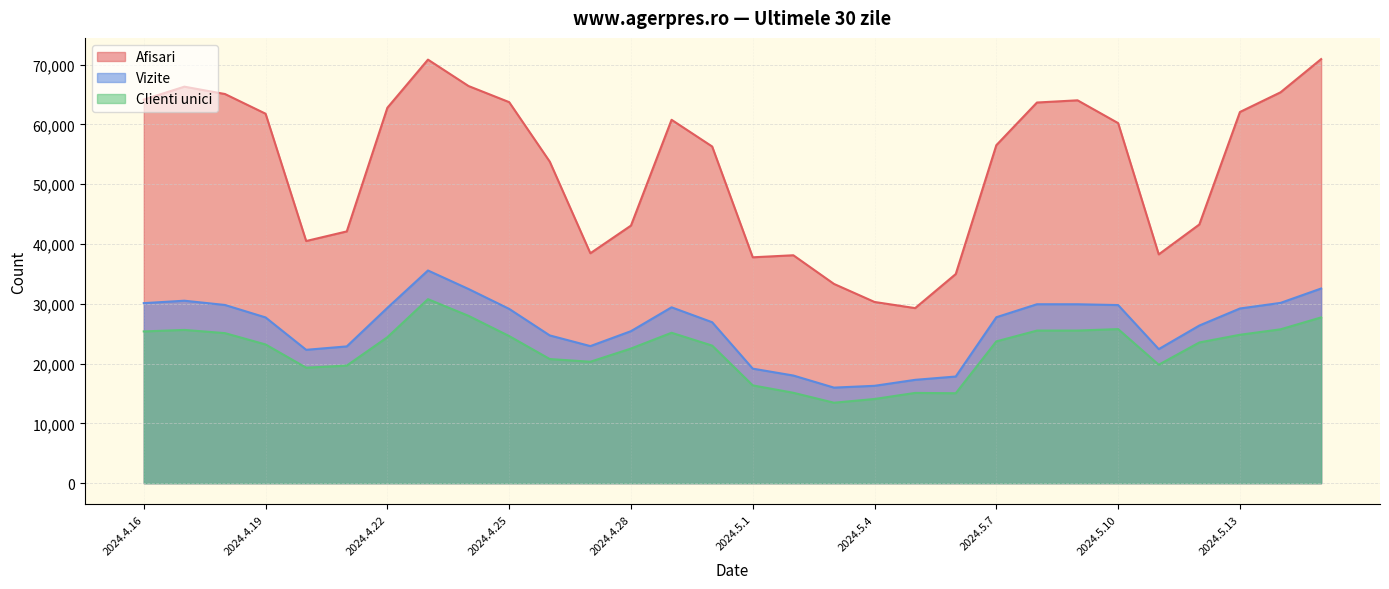

Reading left to right, list all the values displayed in this chart.

Afisari: 64149	66313	65084	61792	40499	42107	62785	70836	66418	63727	53775	38453	43081	60774	56309	37777	38117	33327	30306	29279	34978	56532	63662	64031	60217	38268	43267	62079	65370	70925
Vizite: 30109	30517	29804	27722	22304	22875	29320	35572	32472	29150	24711	22925	25424	29413	26919	19155	18004	15983	16285	17284	17837	27754	29927	29924	29788	22421	26366	29216	30151	32557
Clienti unici: 25379	25631	25095	23199	19319	19667	24409	30774	27982	24604	20760	20309	22515	25156	23009	16356	15119	13457	14081	15097	15043	23714	25520	25524	25769	19811	23534	24821	25732	27722